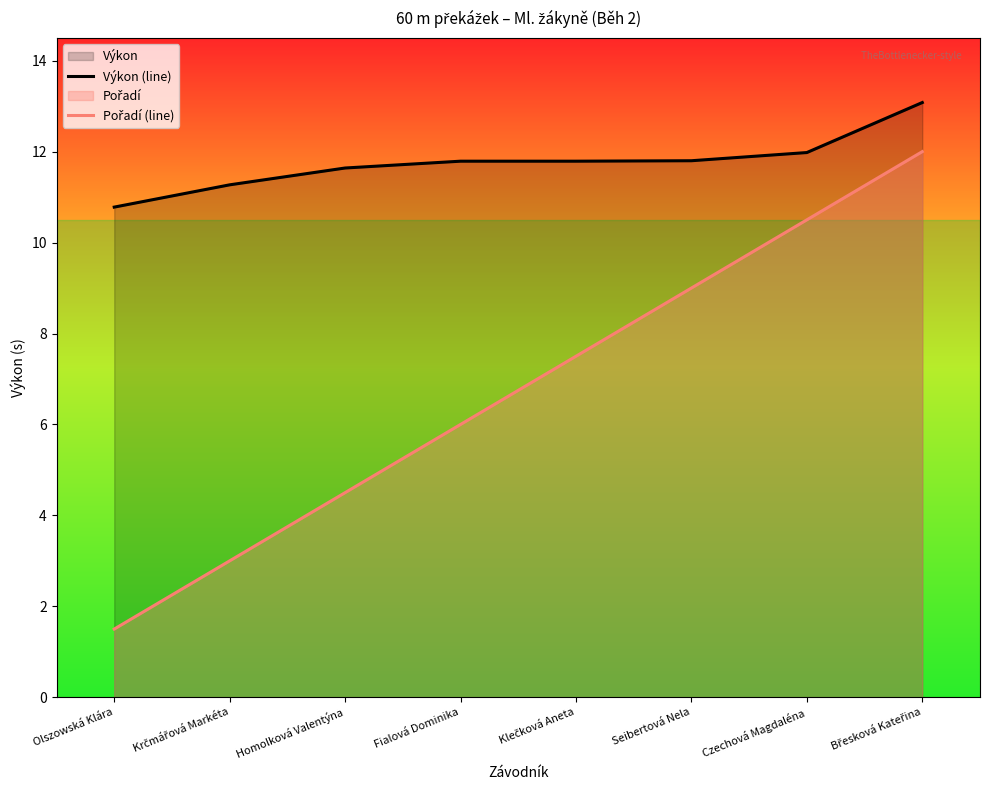

What is the label of the 6th point from the right?

Homolková Valentýna